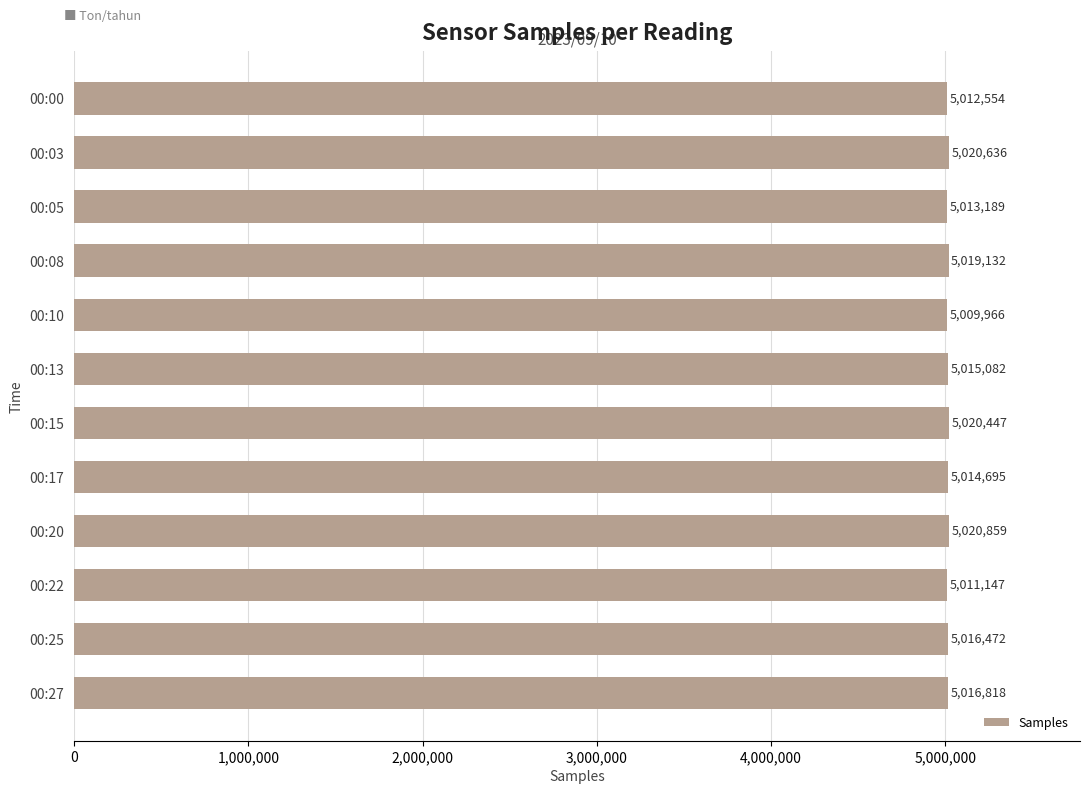

Which has a higher value, 00:03 or 00:00?

00:03